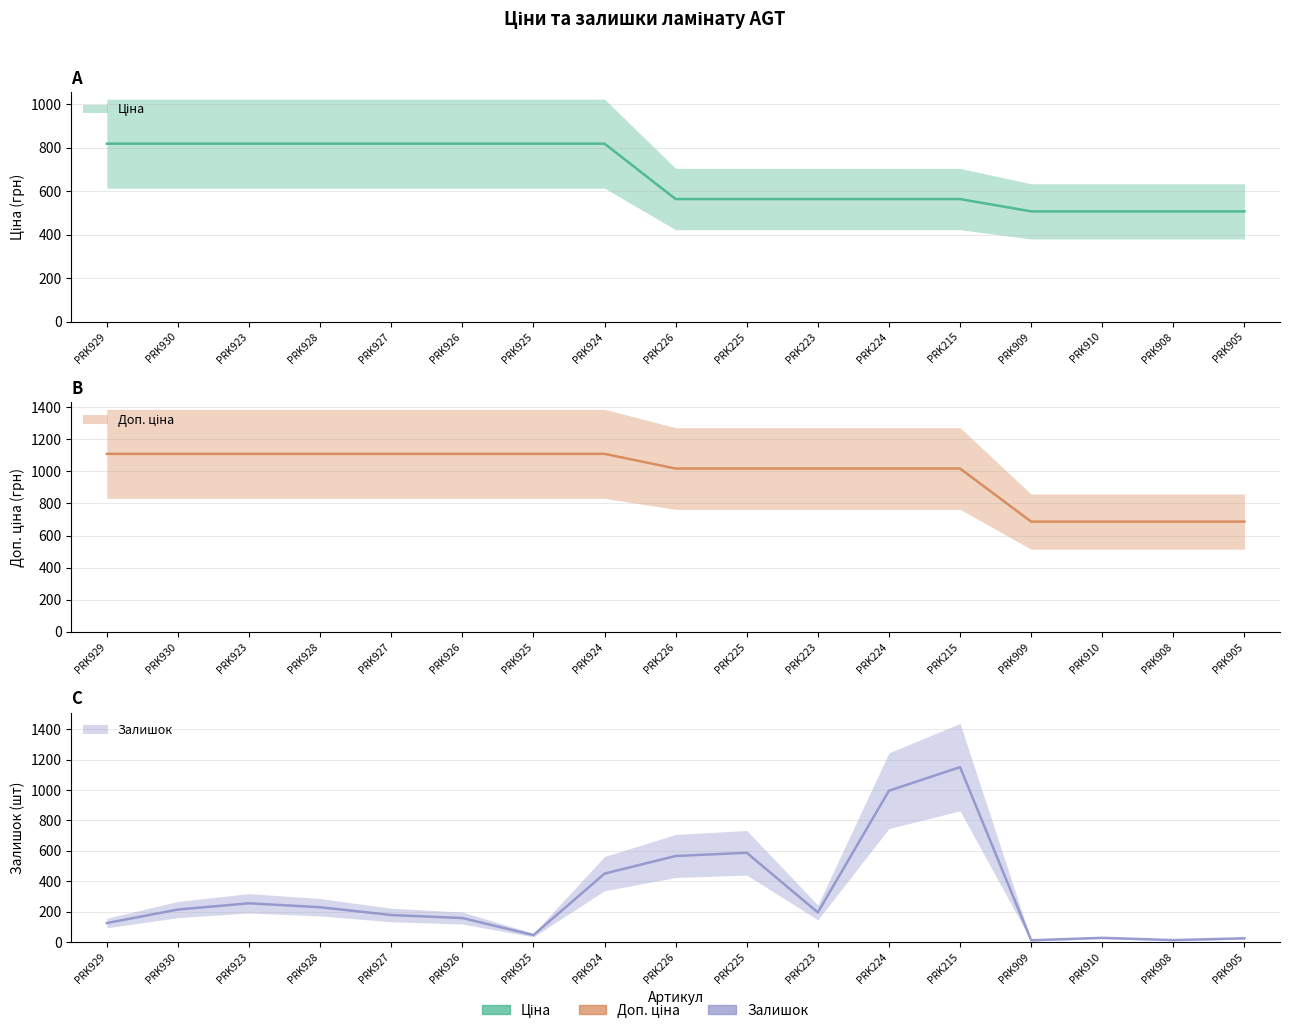

Which category has the lowest value across all series?

PRK909